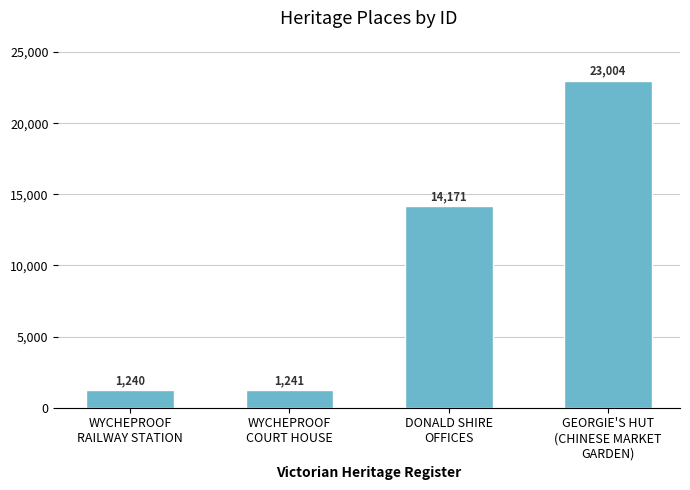

What is the label of the 1st bar from the right?

GEORGIE'S HUT
(CHINESE MARKET
GARDEN)